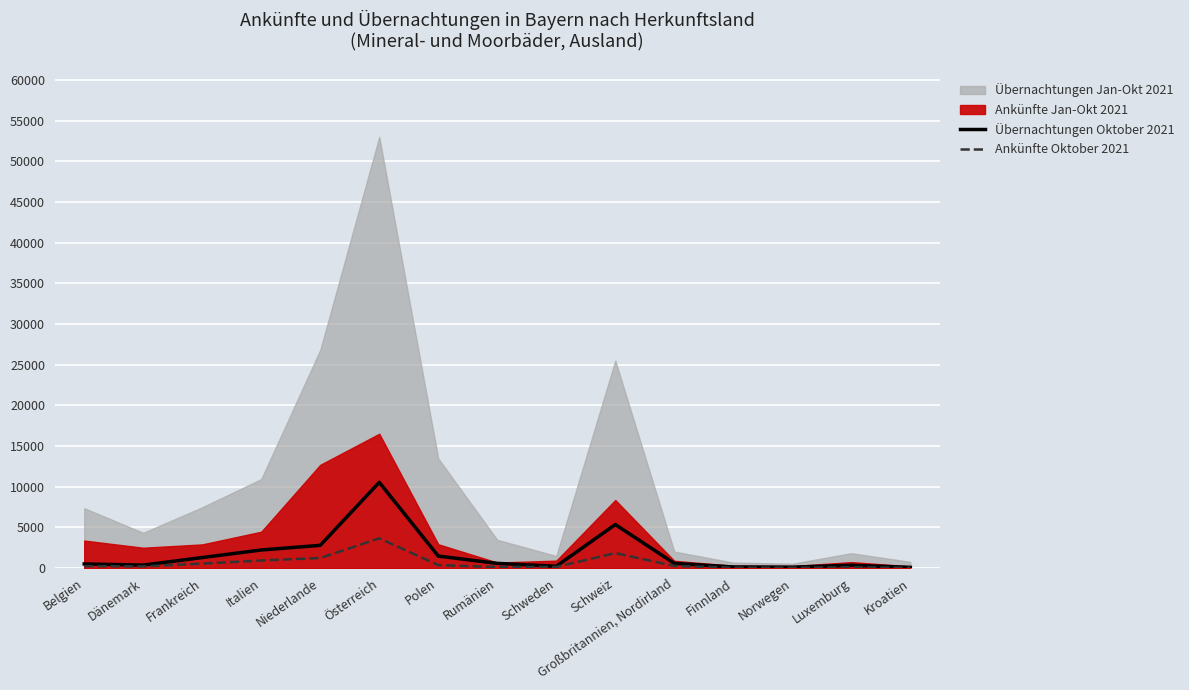

At which category does Ankünfte Oktober 2021 reach its first local peak?

Österreich